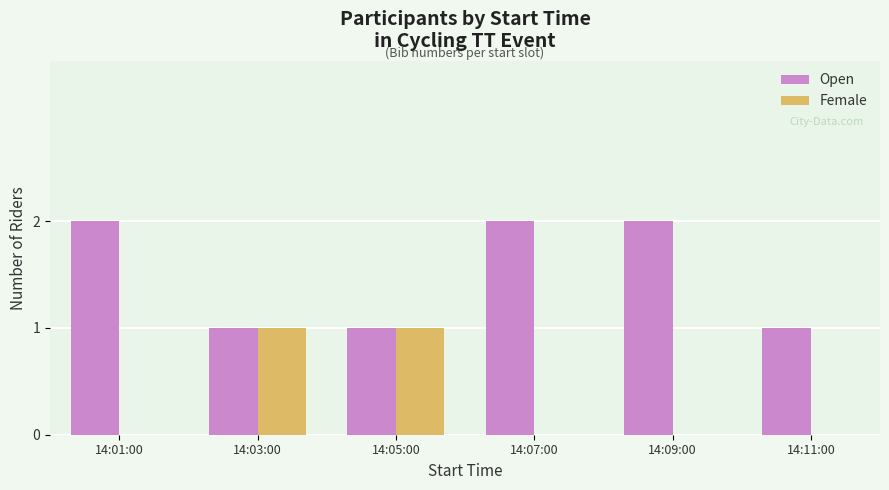

True or false: Open has a value of 1 at 14:01:00.

False